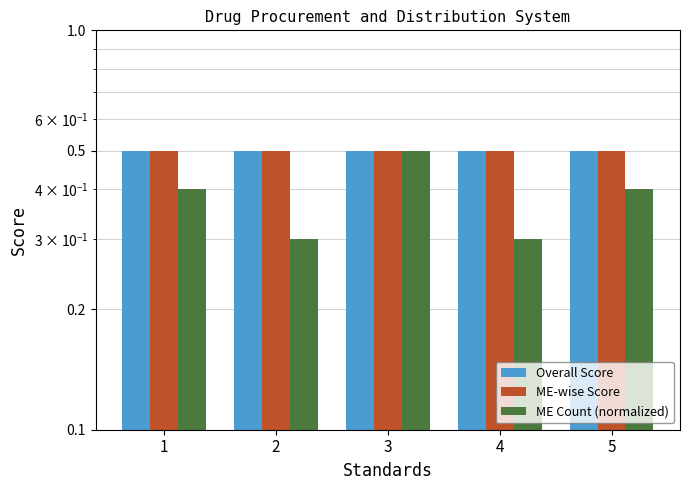

What is the minimum value for Overall Score?

0.5